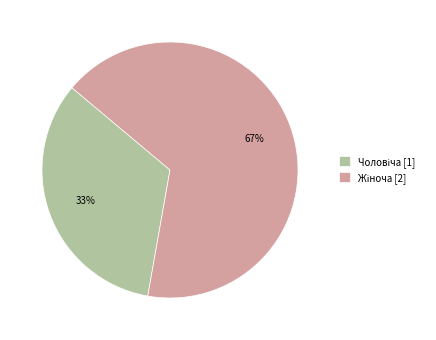

Does any single category account for the majority?

Yes